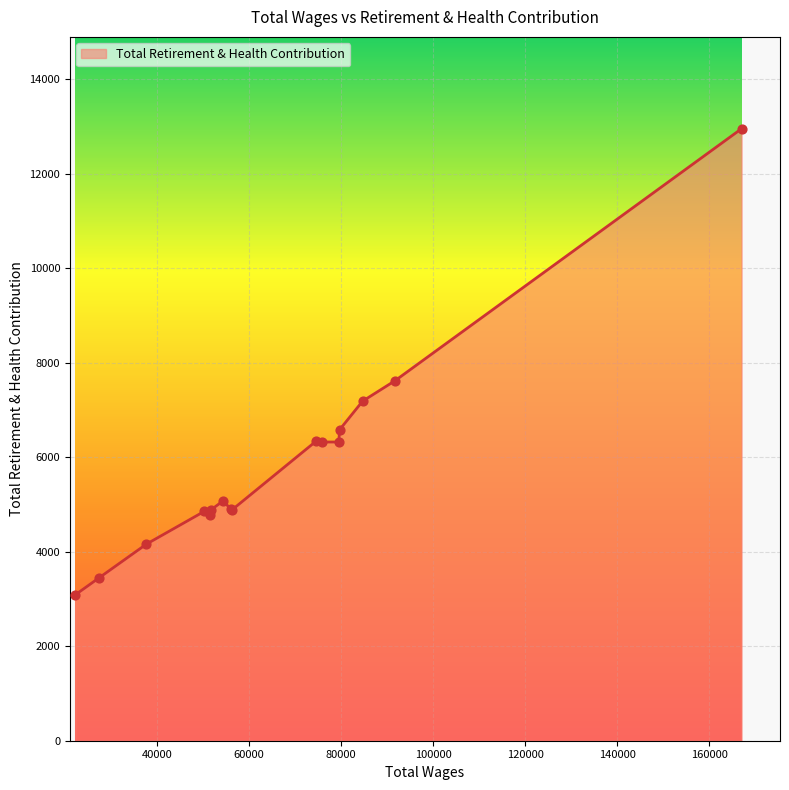

What is the maximum value shown in the chart?

12949